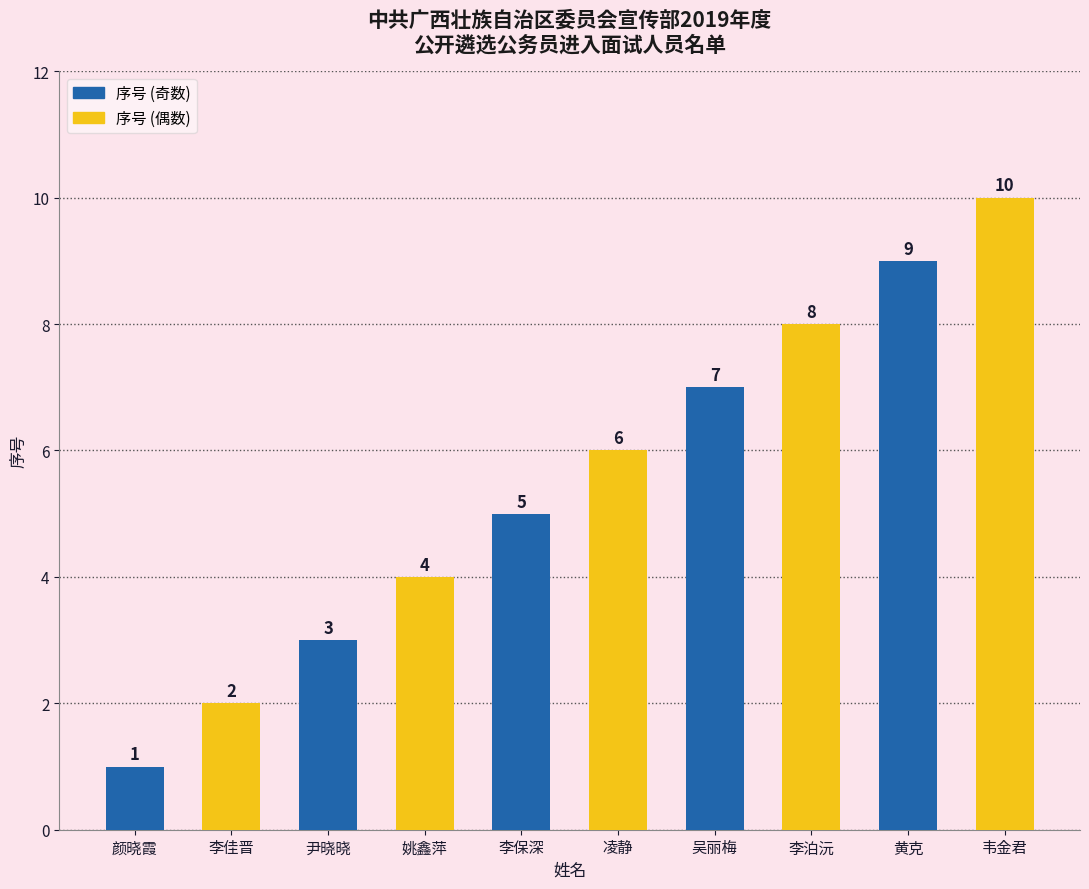

What is the sum of the values at 凌静 and 尹晓晓?

9